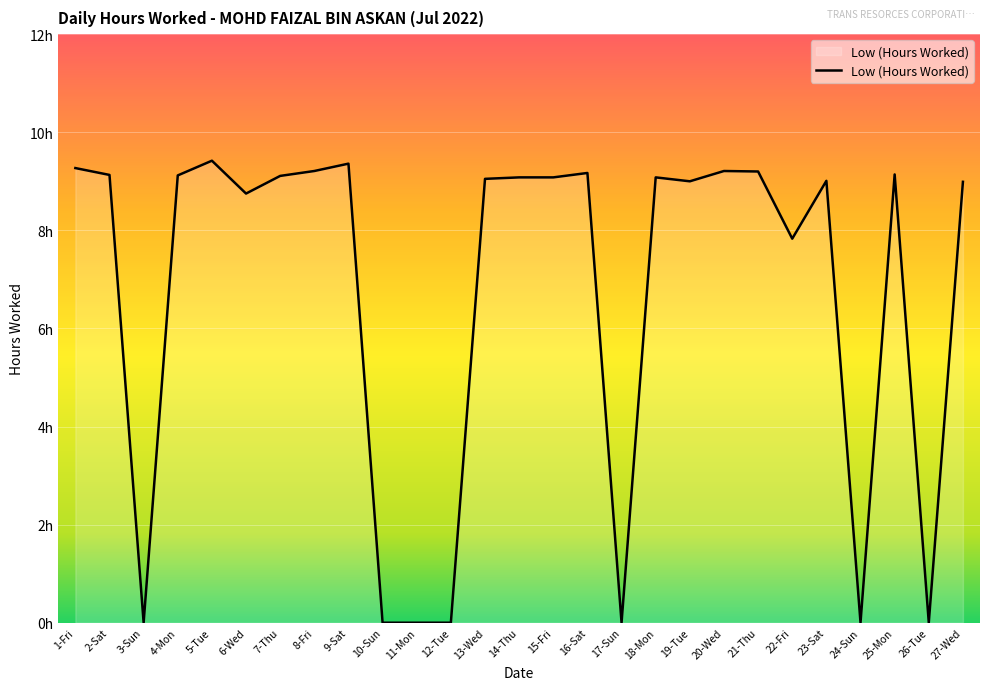

Is this an area chart (filled region under the line)?

Yes